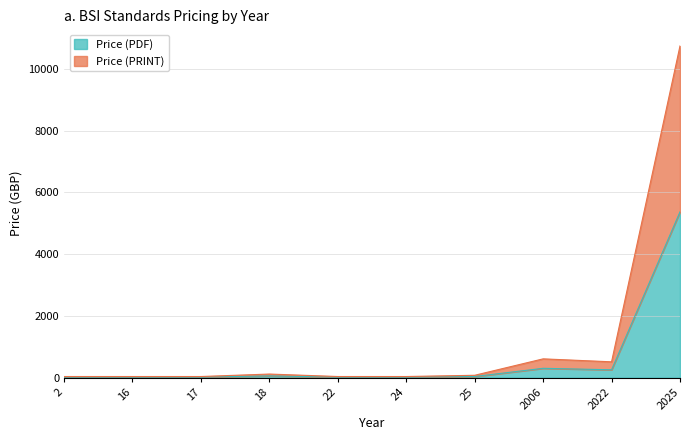

True or false: Price (PDF) and Price (PRINT) cross at least once.

False